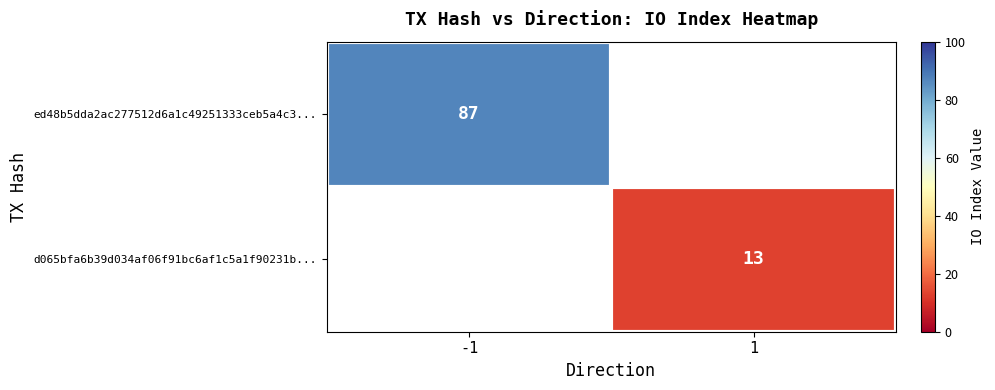

The value of d065bfa6b39d034af06f91bc6af1c5a1f90231b... at 1 is 5. True or false?

False